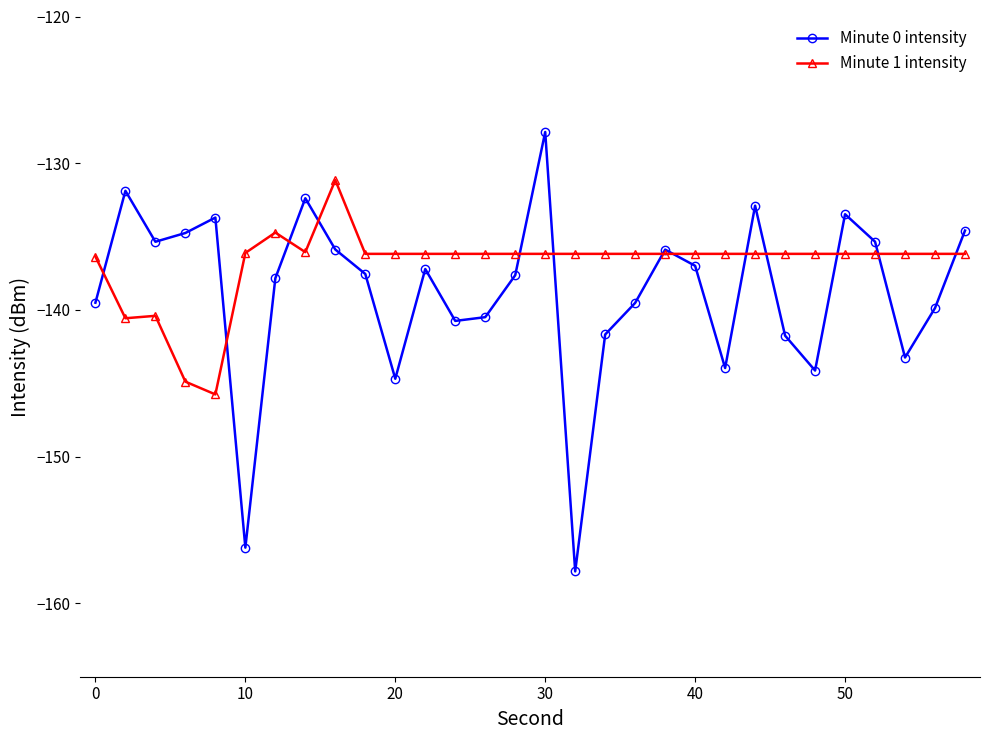

Which series has the widest spread of values?

Minute 0 intensity